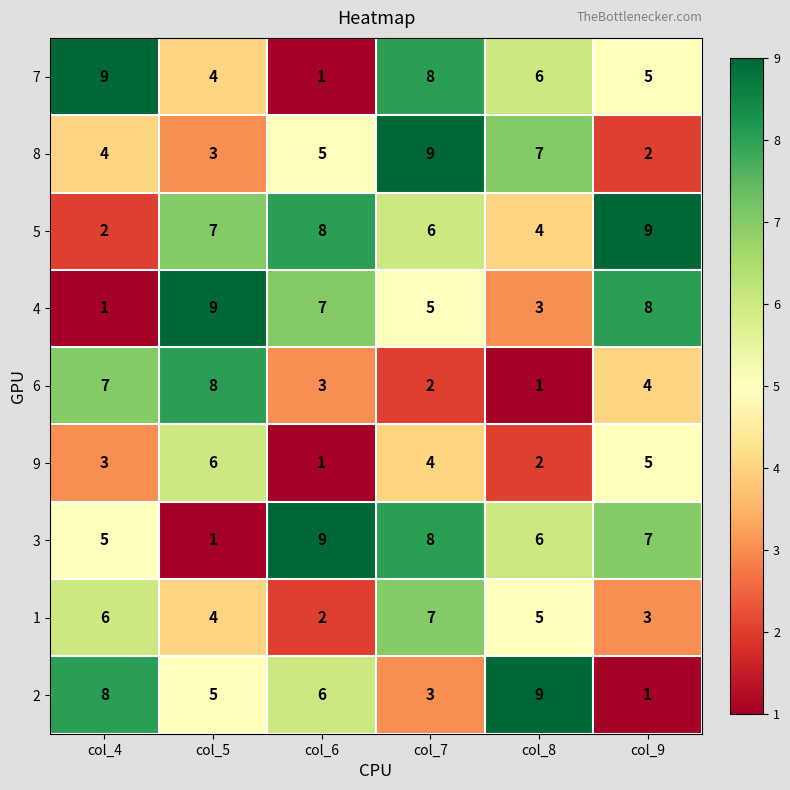

Count the 8 values in the range 3 to 7.

4